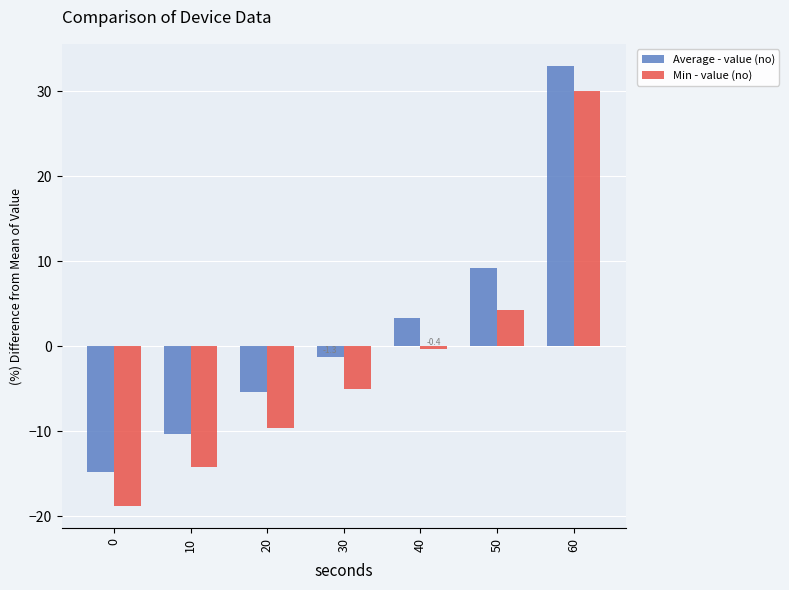

List the series in order of their overall mean, highest first.

Average - value (no), Min - value (no)